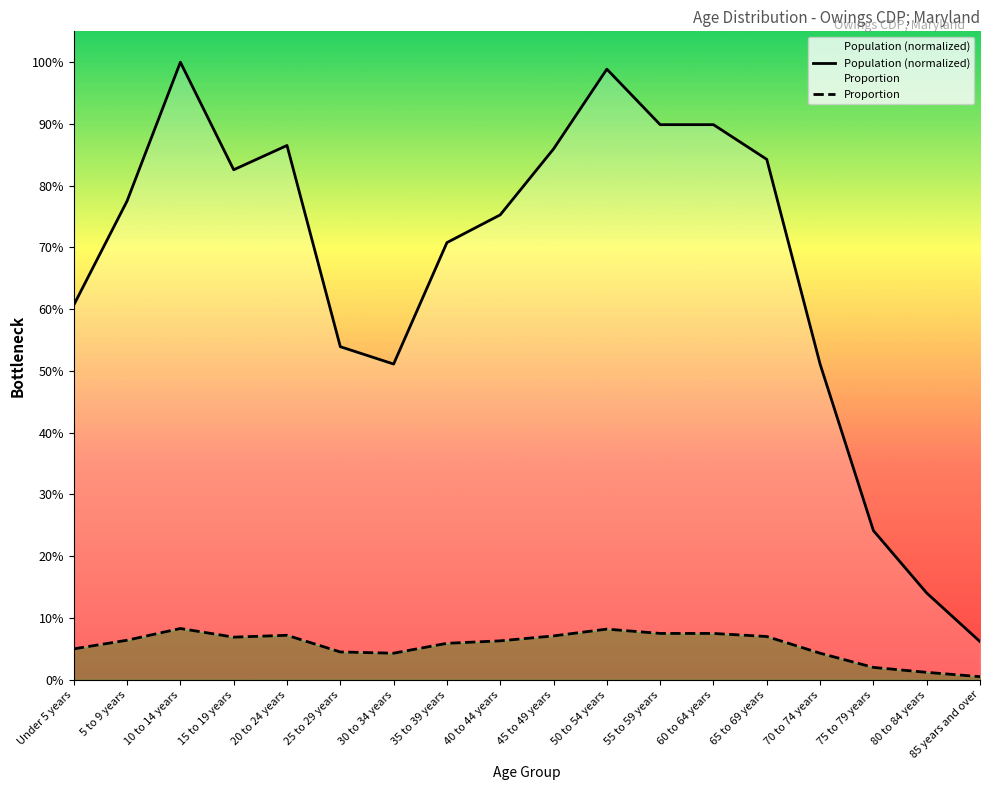

At which label does Proportion reach its peak?

10 to 14 years